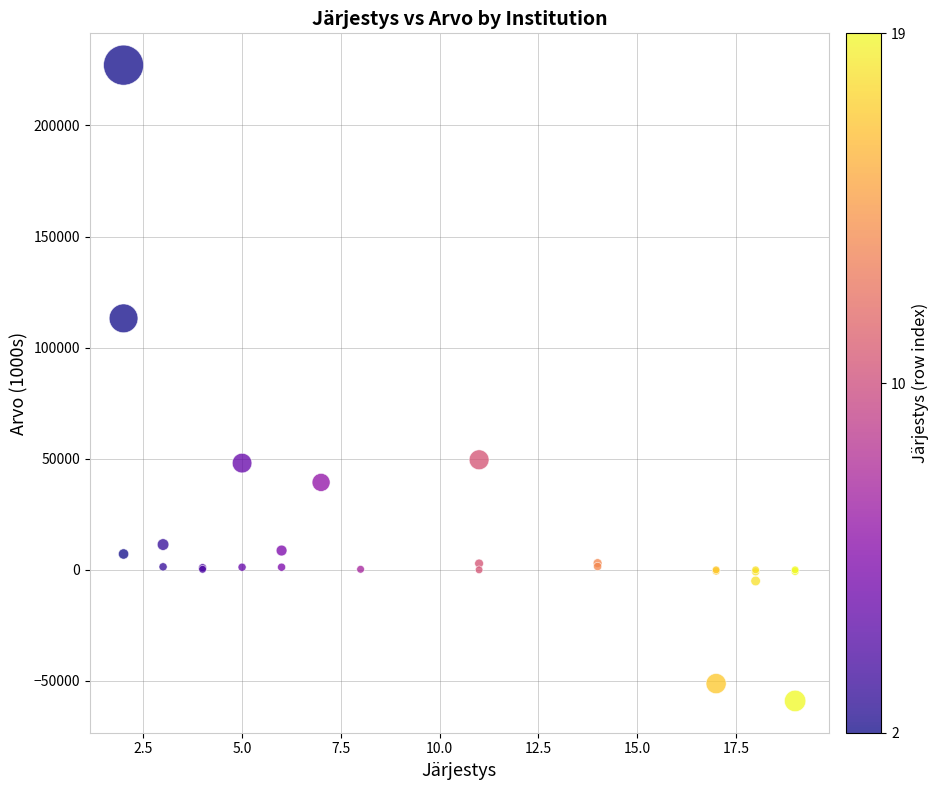

What Y value in the scatter plot is closest to 84073?

113183.0